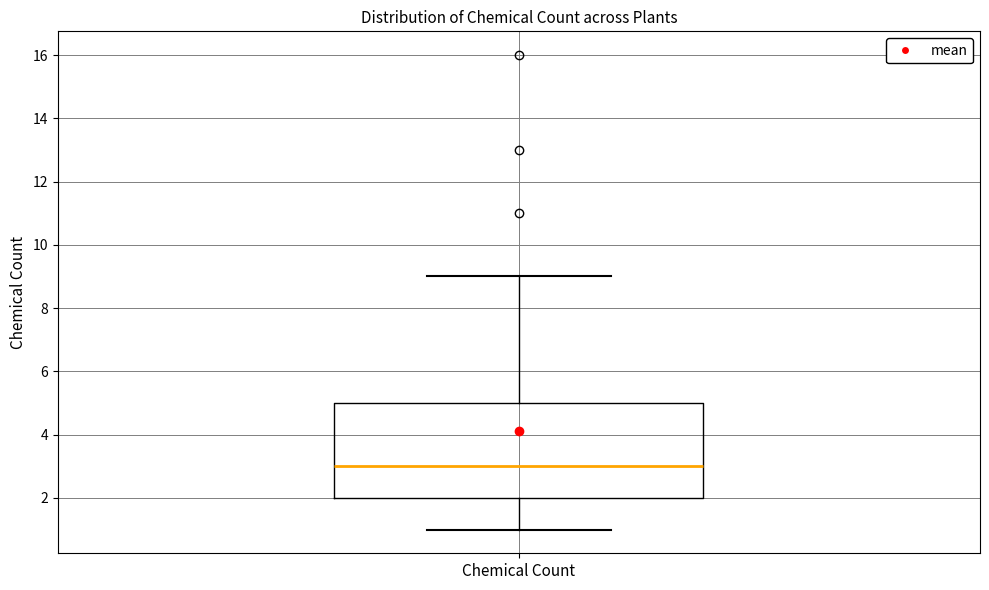

Where is the lower edge of the box for Chemical Count on the y-axis? The values are not printed on the chart, so give them approximately, as read against the axis.

2